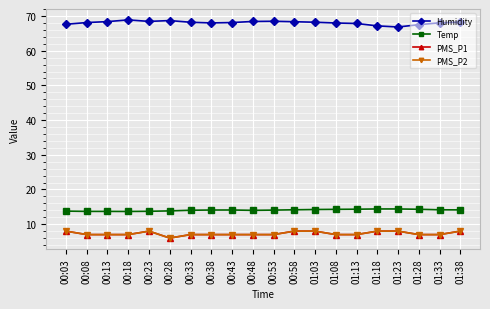

At 00:28, list the series in order from smallest to largest.

PMS_P1, PMS_P2, Temp, Humidity